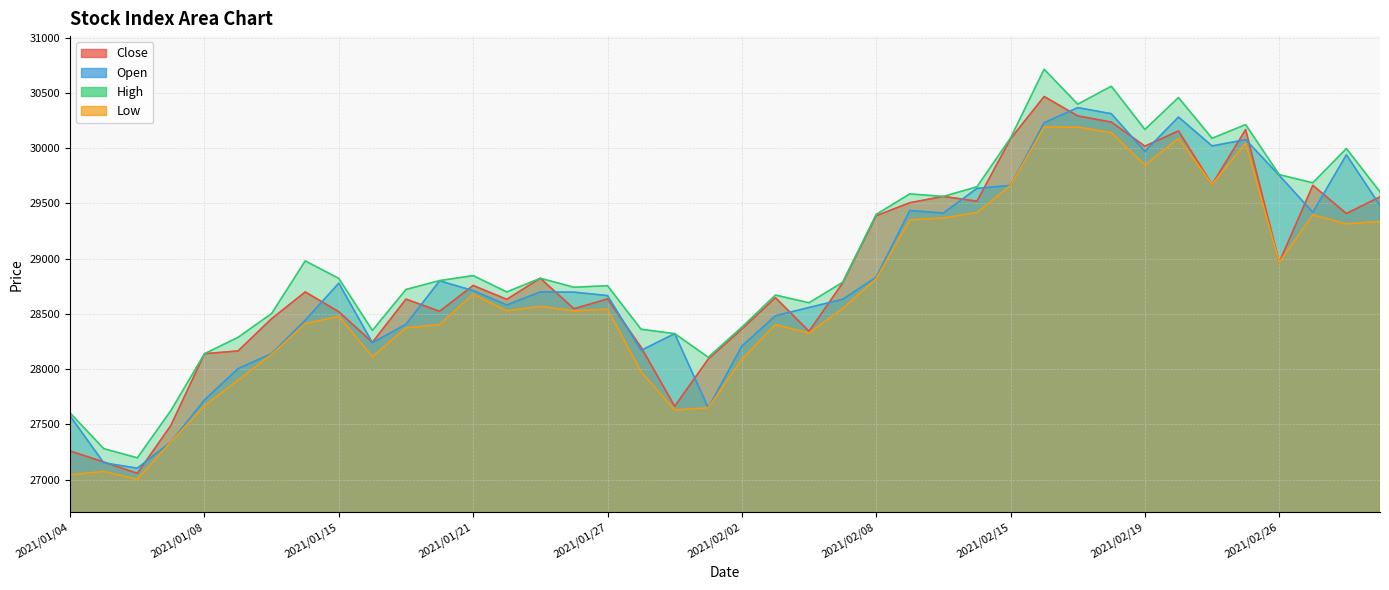

At which category is the sum across all series the highest?

2021/02/16